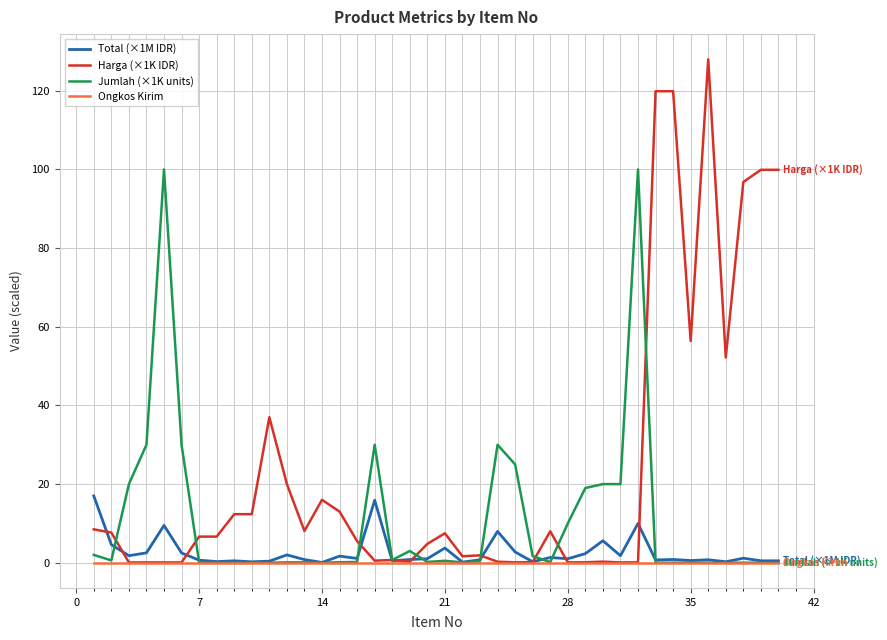

How many lines are shown in the chart?

4